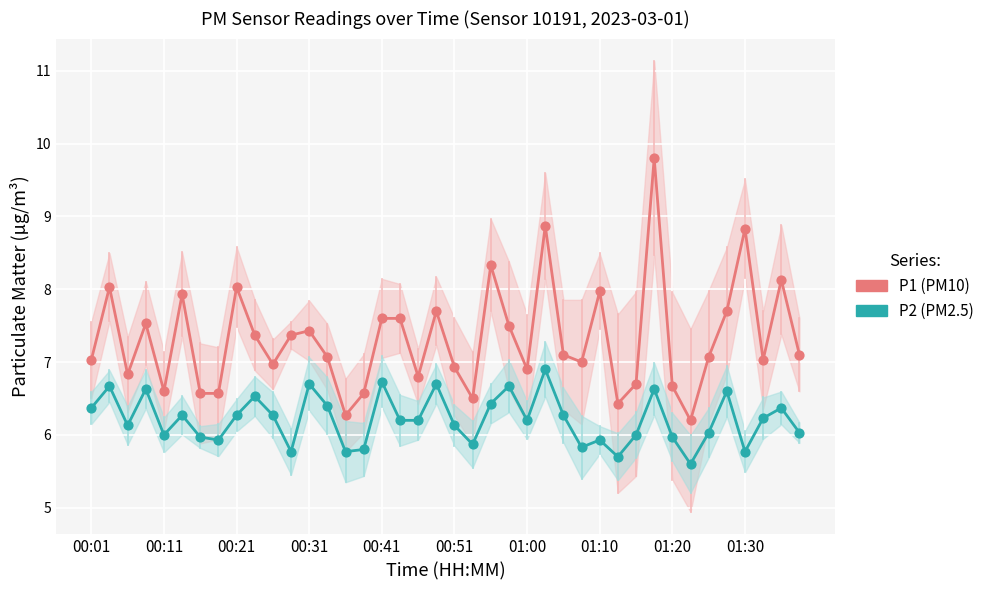

Which series has the largest total across all categories?

P1